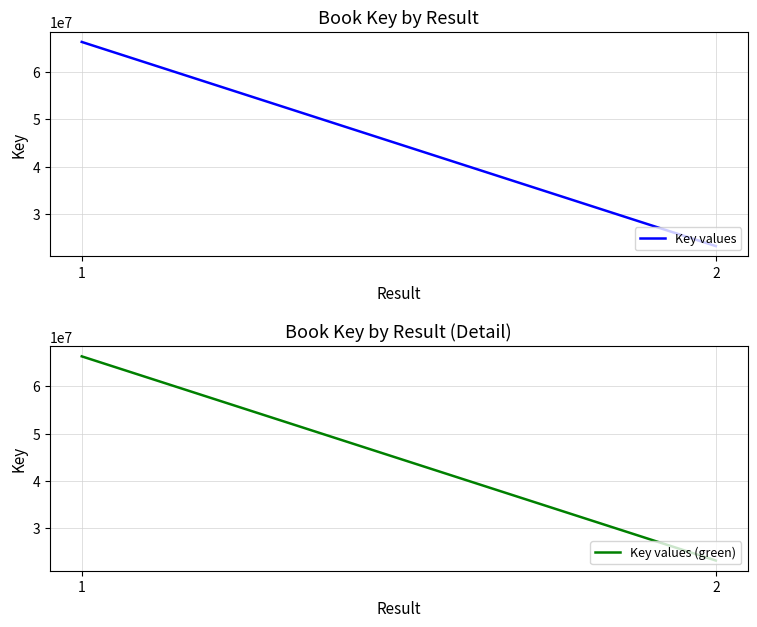

What are all the series names shown in the legend?

Key values, Key values (green)